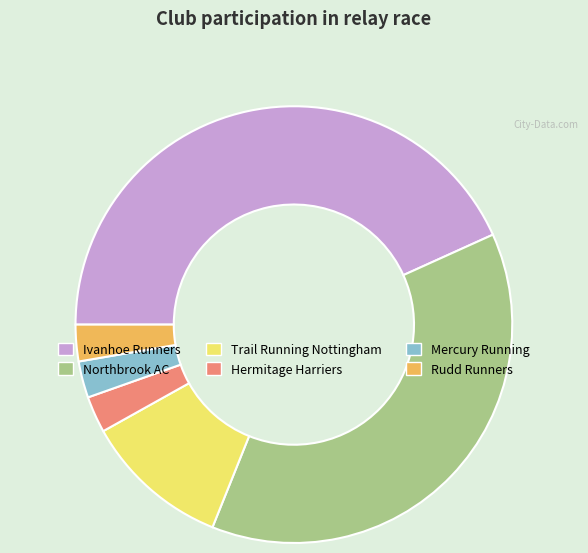

Which has a higher value, Northbrook AC or Trail Running Nottingham?

Northbrook AC